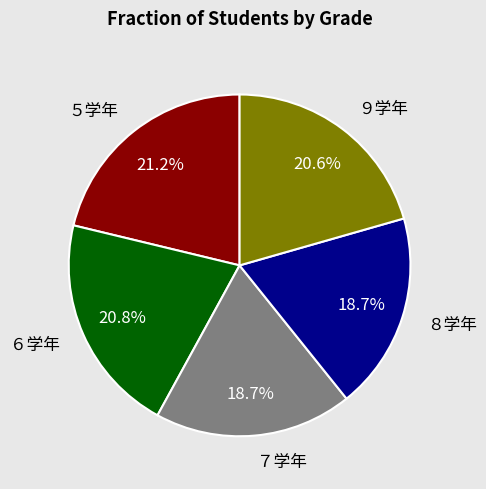

What portion of the pie excludes ６学年?

79.2%